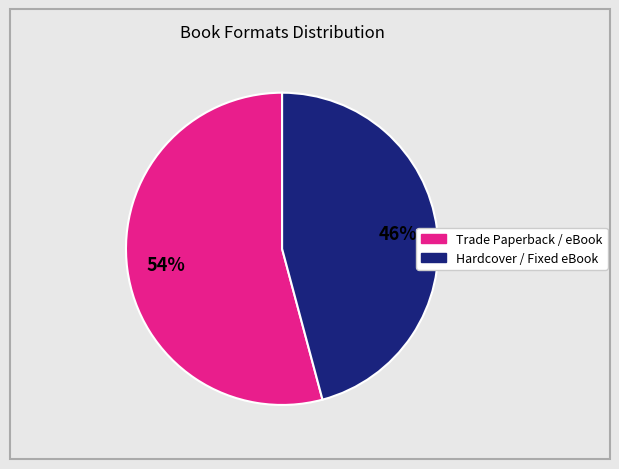

Count the number of slices in the pie.

2